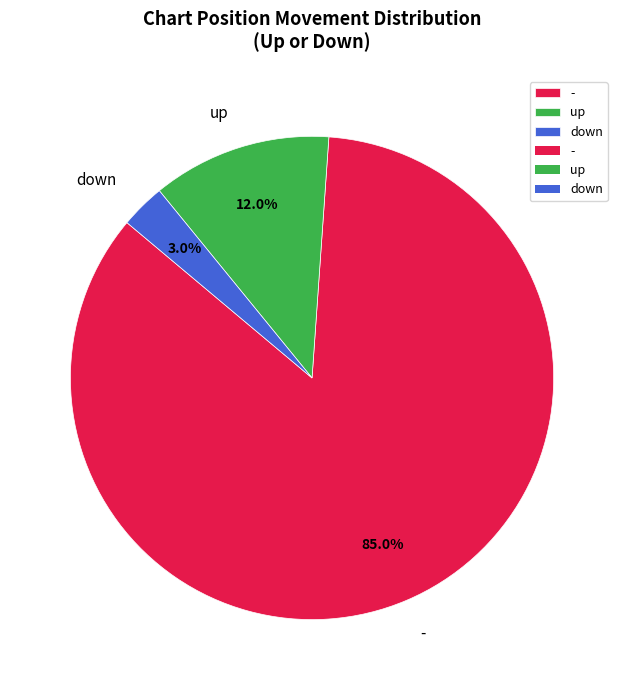

To the nearest percent, what is the average slice percentage?

33%